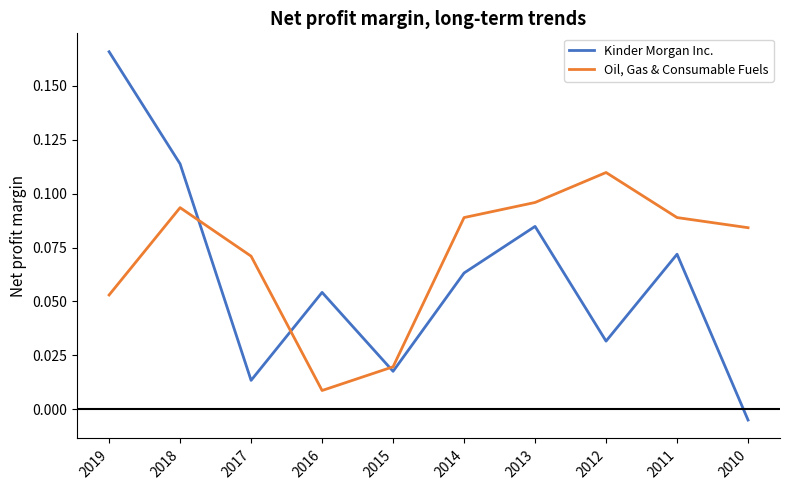

Which series ends up on top after the final intersection of Kinder Morgan Inc. and Oil, Gas & Consumable Fuels?

Oil, Gas & Consumable Fuels